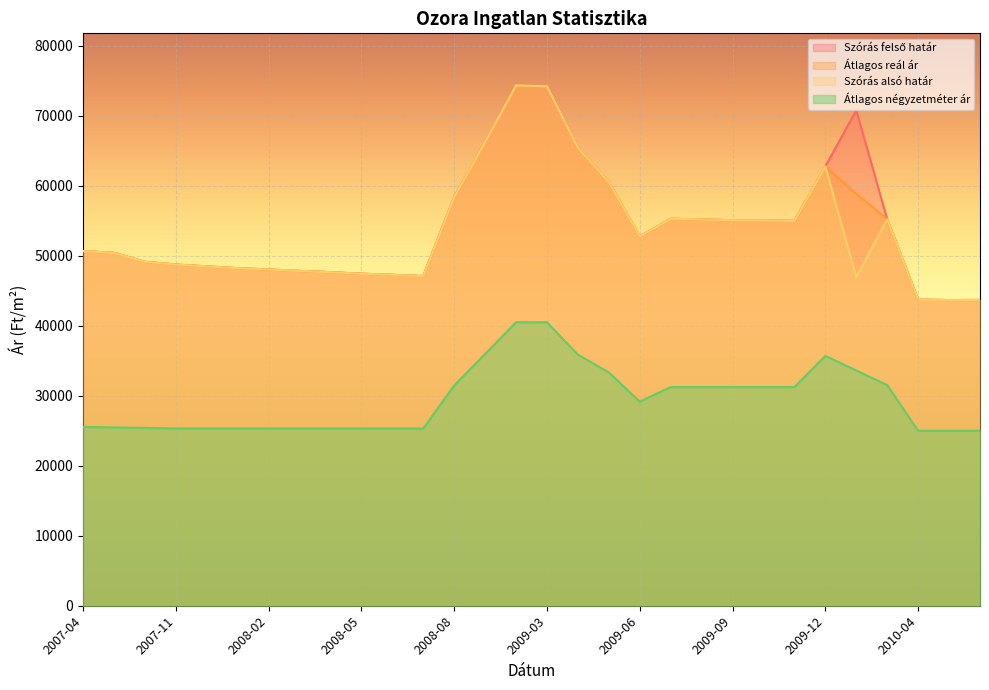

Reading left to right, what are all the values shown in this chart?

Szórás felső határ: 2007-04=50676	2007-05=50431	2007-10=49147	2007-11=48756	2007-12=48494	2008-01=48236	2008-02=48055	2008-03=47846	2008-04=47668	2008-05=47448	2008-06=47287	2008-07=47113	2008-08=58388	2009-01=66263	2009-02=74358	2009-03=74224	2009-04=65425	2009-05=60546	2009-06=52773	2009-07=55291	2009-08=55210	2009-09=55082	2009-10=55066	2009-11=55002	2009-12=62773	2010-01=70800	2010-03=55221	2010-04=43748	2010-05=43685	2010-06=43698
Átlagos reál ár: 2007-04=50676	2007-05=50431	2007-10=49147	2007-11=48756	2007-12=48494	2008-01=48236	2008-02=48055	2008-03=47846	2008-04=47668	2008-05=47448	2008-06=47287	2008-07=47113	2008-08=58388	2009-01=66263	2009-02=74358	2009-03=74224	2009-04=65425	2009-05=60546	2009-06=52773	2009-07=55291	2009-08=55210	2009-09=55082	2009-10=55066	2009-11=55002	2009-12=62773	2010-01=58869	2010-03=55221	2010-04=43748	2010-05=43685	2010-06=43698
Szórás alsó határ: 2007-04=50676	2007-05=50431	2007-10=49147	2007-11=48756	2007-12=48494	2008-01=48236	2008-02=48055	2008-03=47846	2008-04=47668	2008-05=47448	2008-06=47287	2008-07=47113	2008-08=58388	2009-01=66263	2009-02=74358	2009-03=74224	2009-04=65425	2009-05=60546	2009-06=52773	2009-07=55291	2009-08=55210	2009-09=55082	2009-10=55066	2009-11=55002	2009-12=62773	2010-01=46938	2010-03=55221	2010-04=43748	2010-05=43685	2010-06=43698
Átlagos négyzetméter ár: 2007-04=25555	2007-05=25481	2007-10=25407	2007-11=25333	2007-12=25333	2008-01=25333	2008-02=25333	2008-03=25333	2008-04=25333	2008-05=25333	2008-06=25333	2008-07=25333	2008-08=31472	2009-01=35990	2009-02=40509	2009-03=40509	2009-04=35879	2009-05=33333	2009-06=29167	2009-07=31250	2009-08=31250	2009-09=31250	2009-10=31250	2009-11=31250	2009-12=35696	2010-01=33612	2010-03=31529	2010-04=25000	2010-05=25000	2010-06=25000